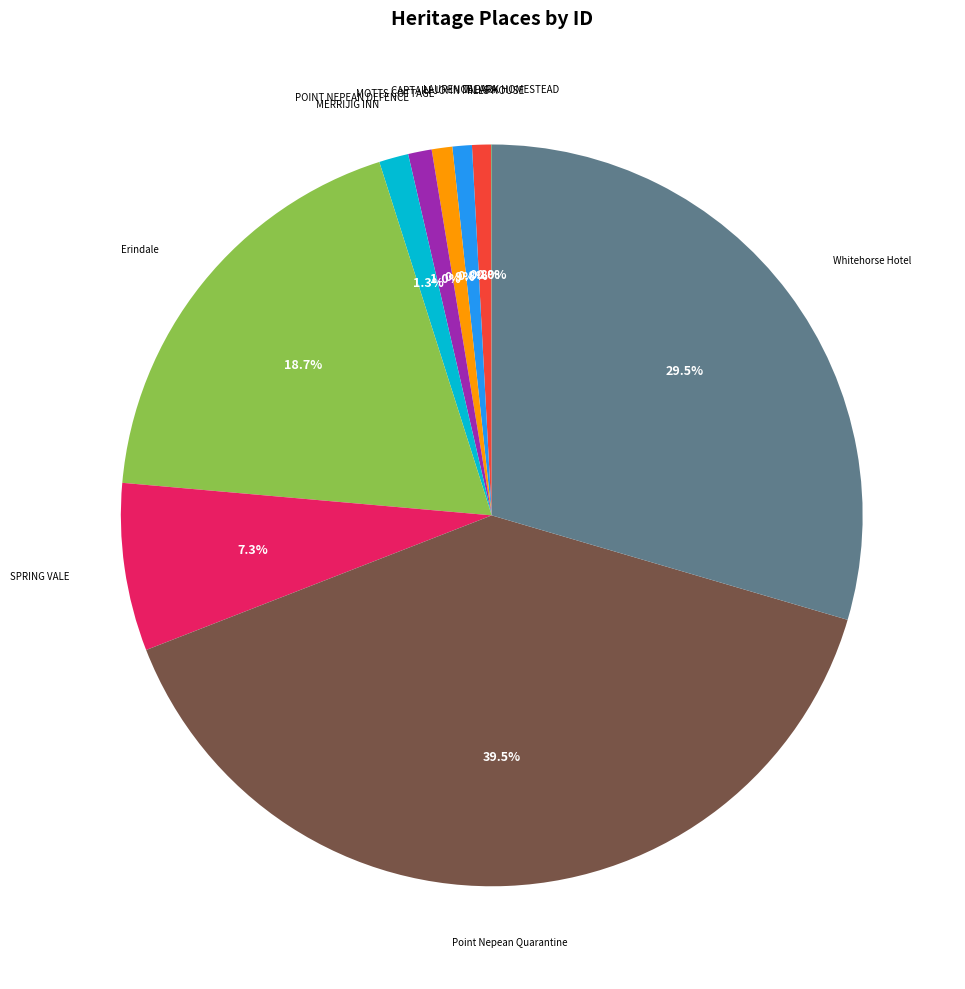

To the nearest percent, what is the average slice percentage?

10%